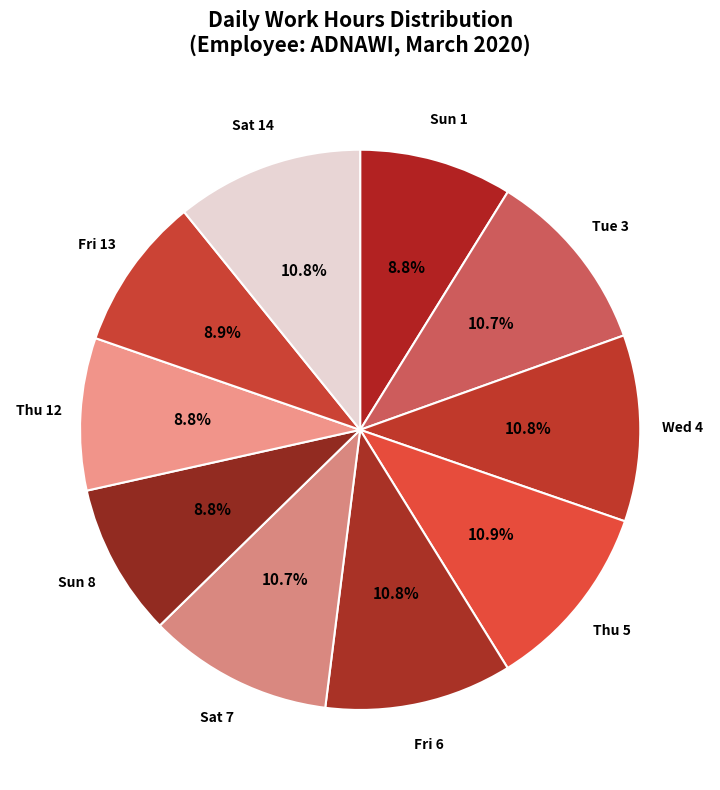

How many slices are in this pie chart?

10